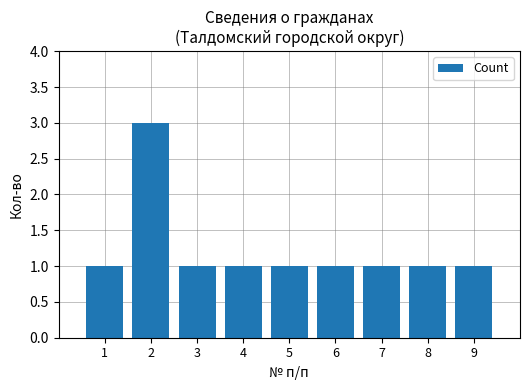

What is the greatest value displayed?

3